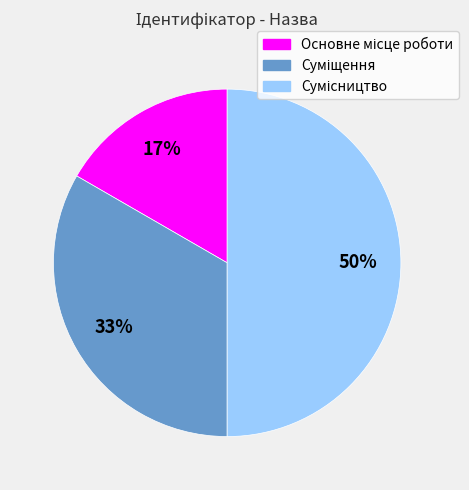

To the nearest percent, what is the average slice percentage?

33%